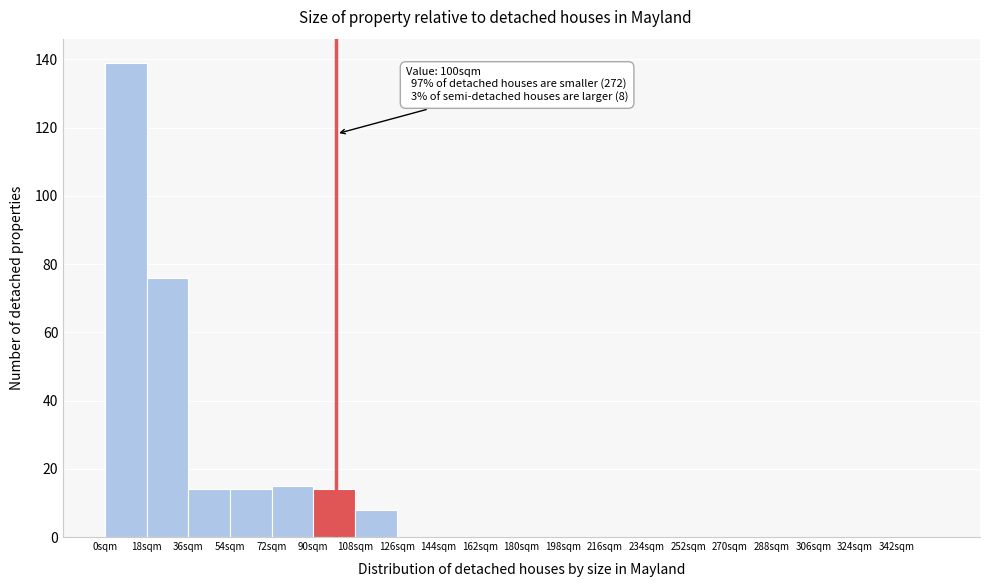

Over which range of the x-axis is the bar tallest?

0 to 18